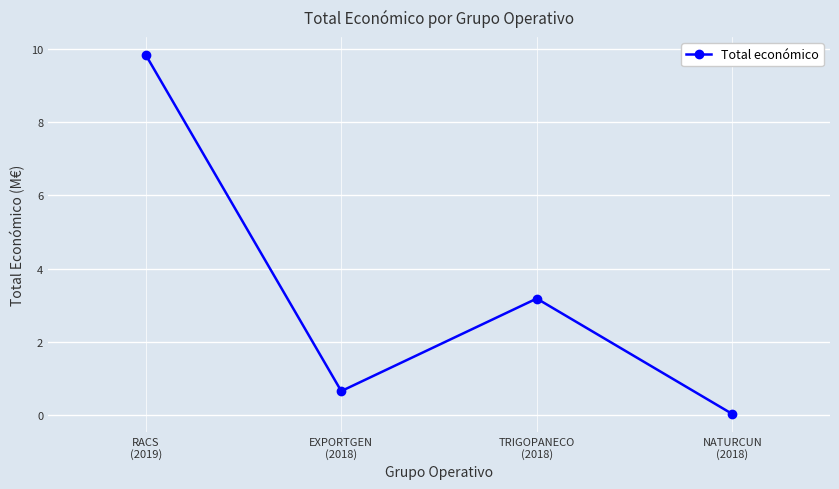

How many lines are shown in the chart?

1